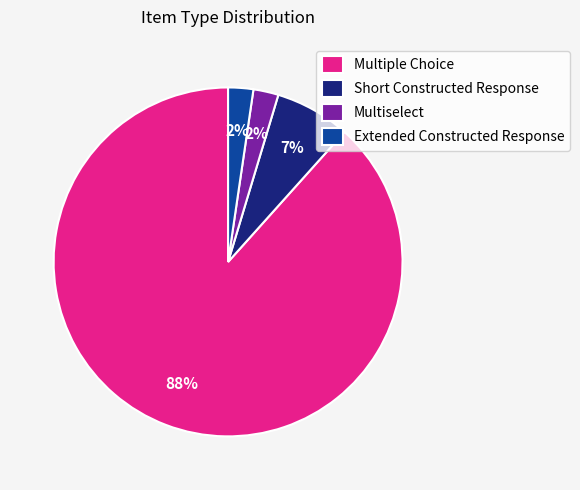

True or false: Short Constructed Response accounts for 7% of the total.

True